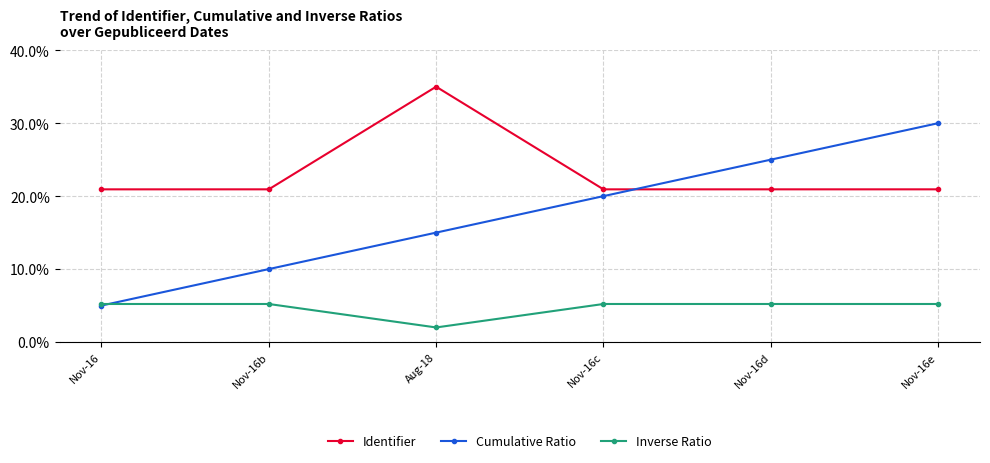

True or false: Identifier and Inverse Ratio cross at least once.

False